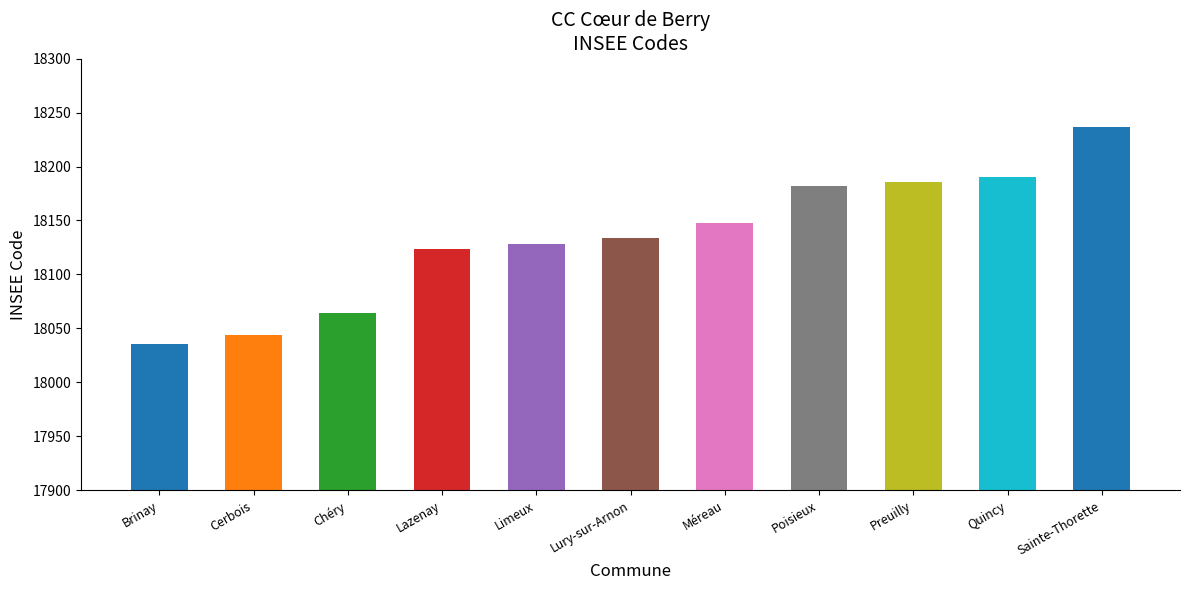

What value does the data have at Sainte-Thorette, to the nearest 10?

18240